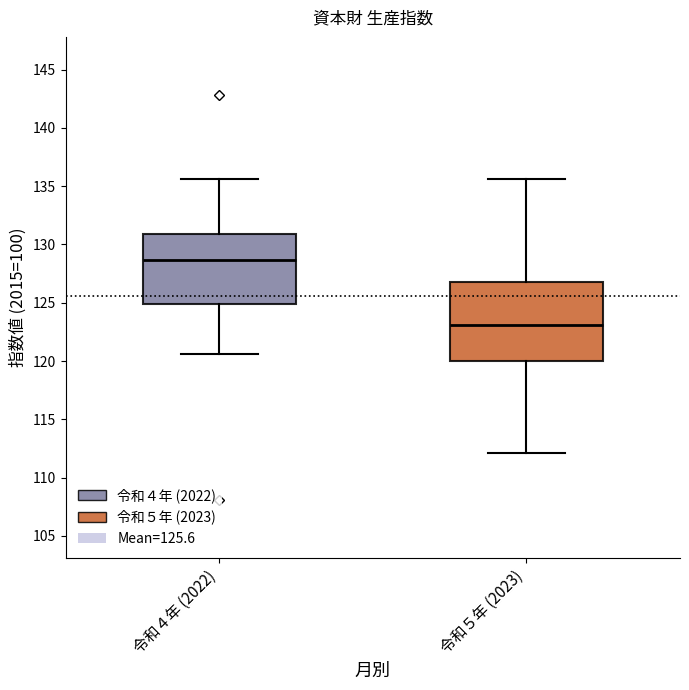

Comparing the boxes themselves (not the whiskers), which one is the tallest?

令和５年 (2023)